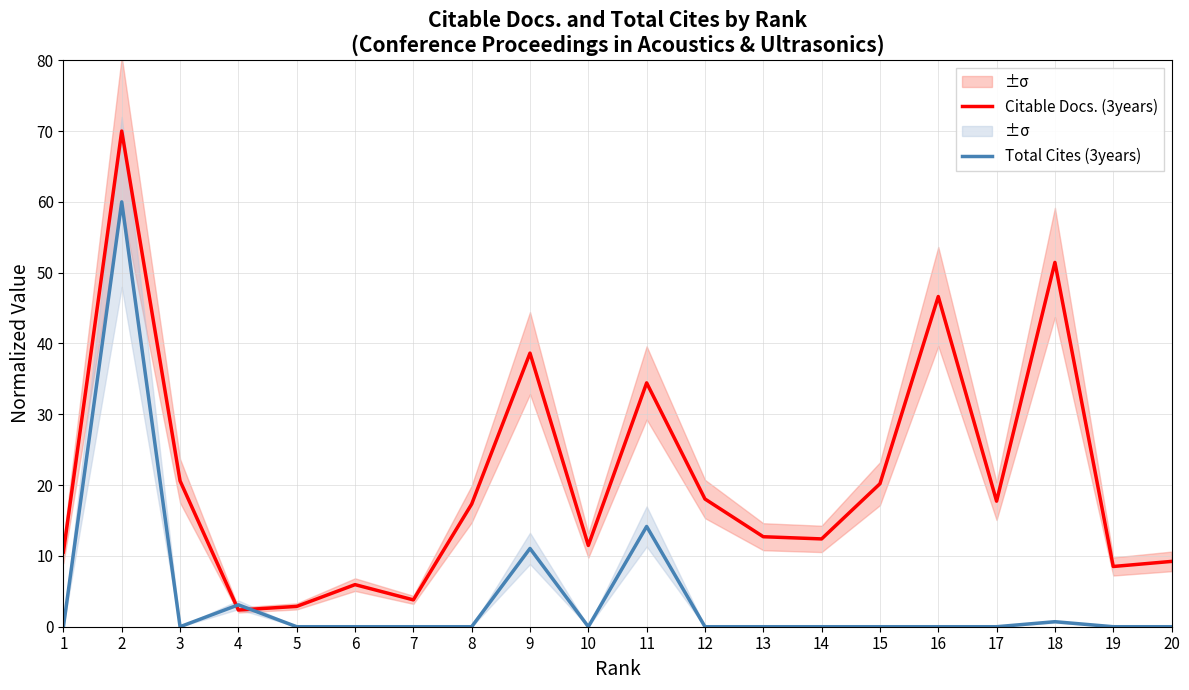

What is the difference between the Citable Docs. (3years) values at 19 and 4?

6.1